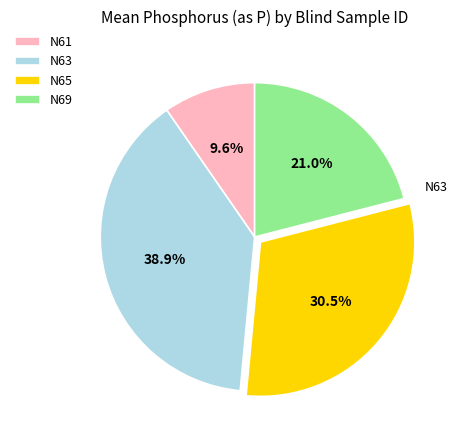

What is the total percentage of N61 and N65?

40.1%